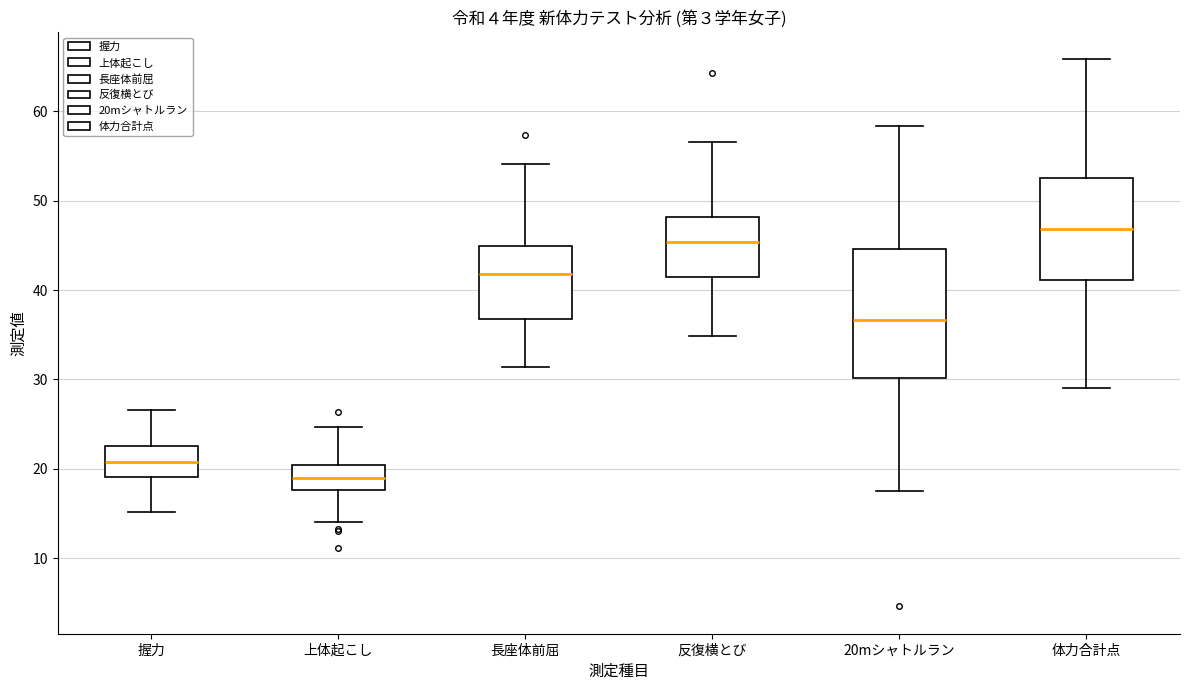

Which box's median line is the highest?

体力合計点